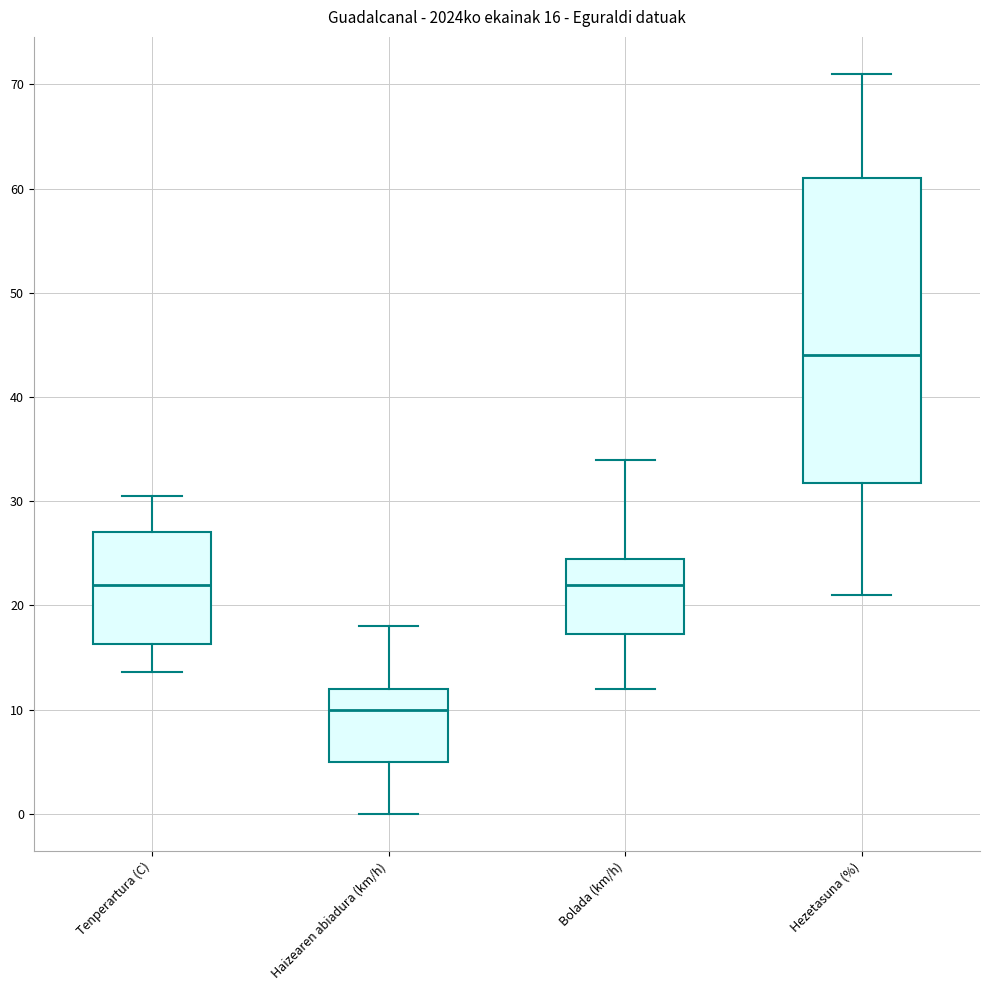

Which box is the tallest, from its lower edge to its upper edge?

Hezetasuna (%)